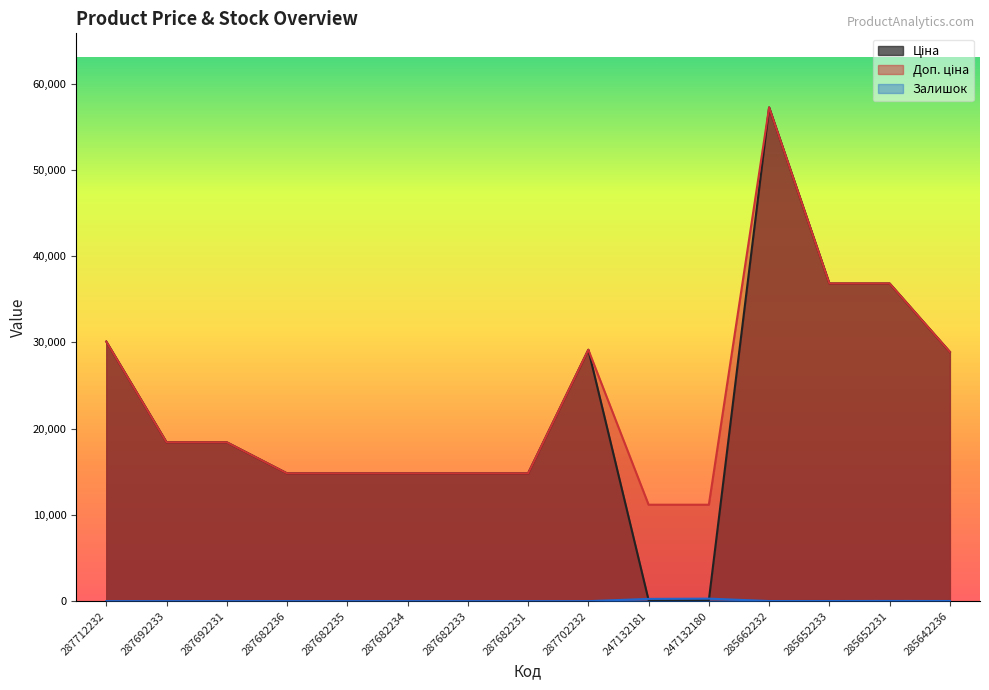

Is the value of Ціна at 287702232 greater than the value of Доп. ціна at 287682231?

Yes